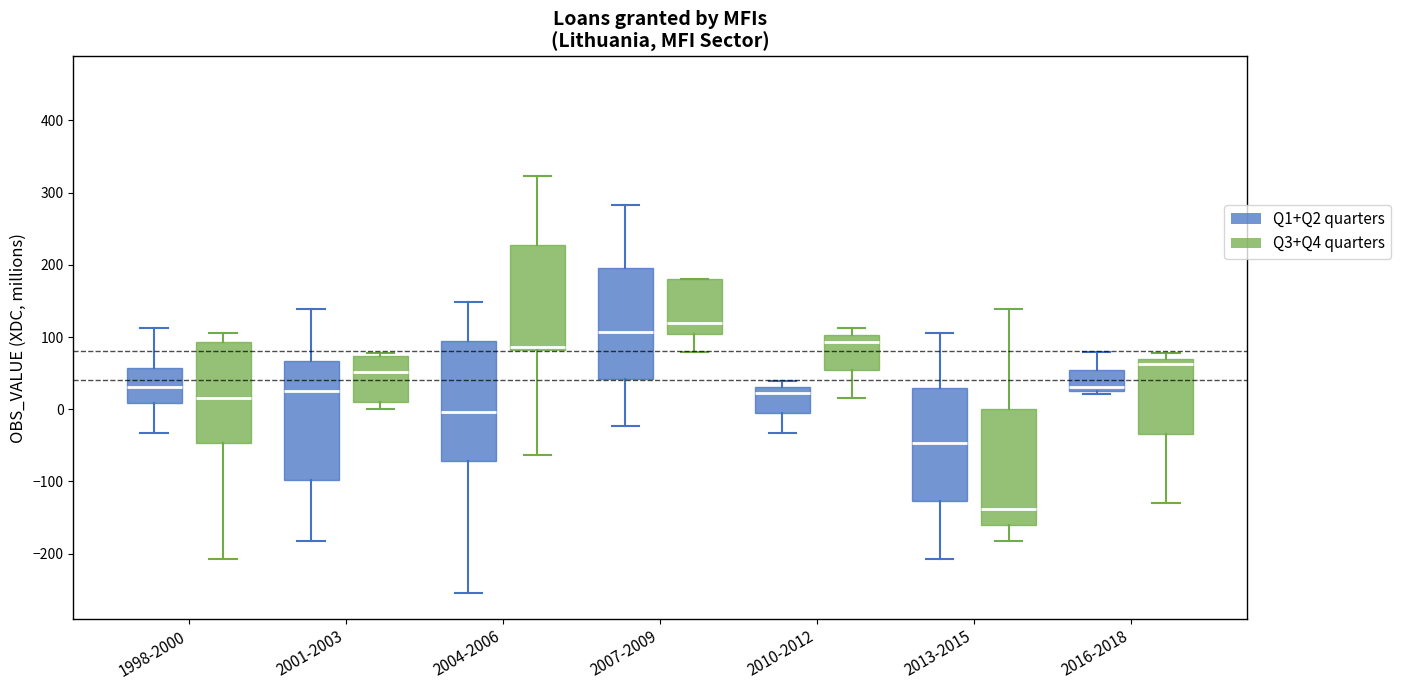

Which box has the highest median line?

2007-2009 (Q3+Q4 quarters)